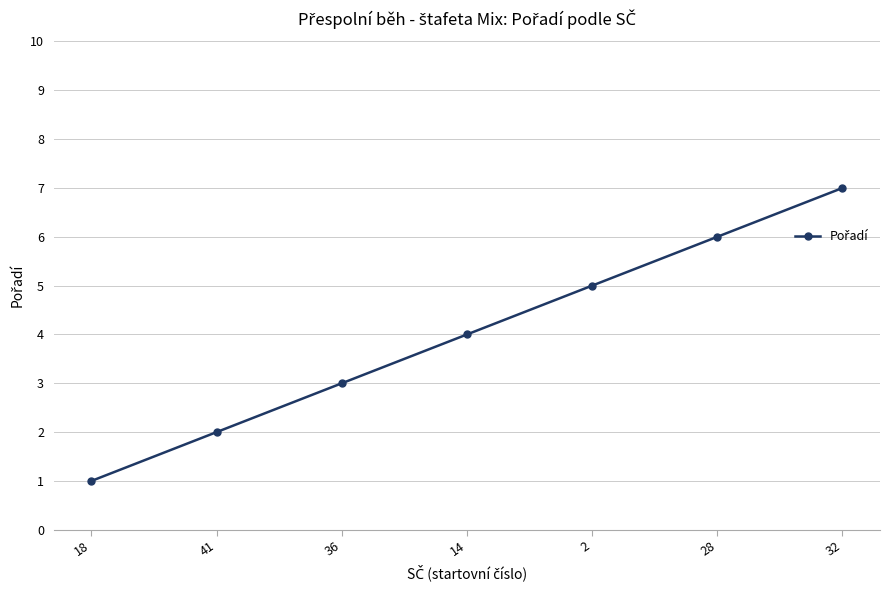

True or false: the data shows 10 at 32.

False